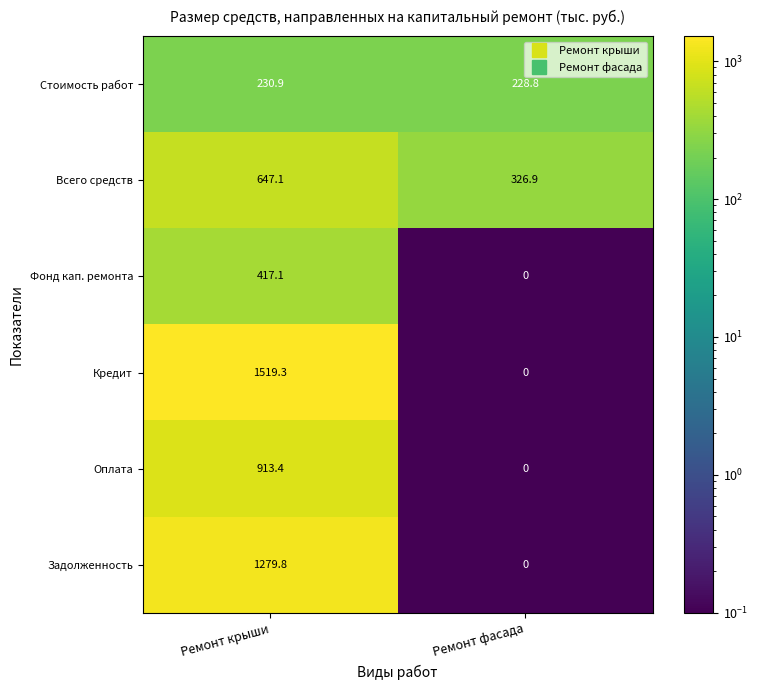

How many series are shown in this chart?

6